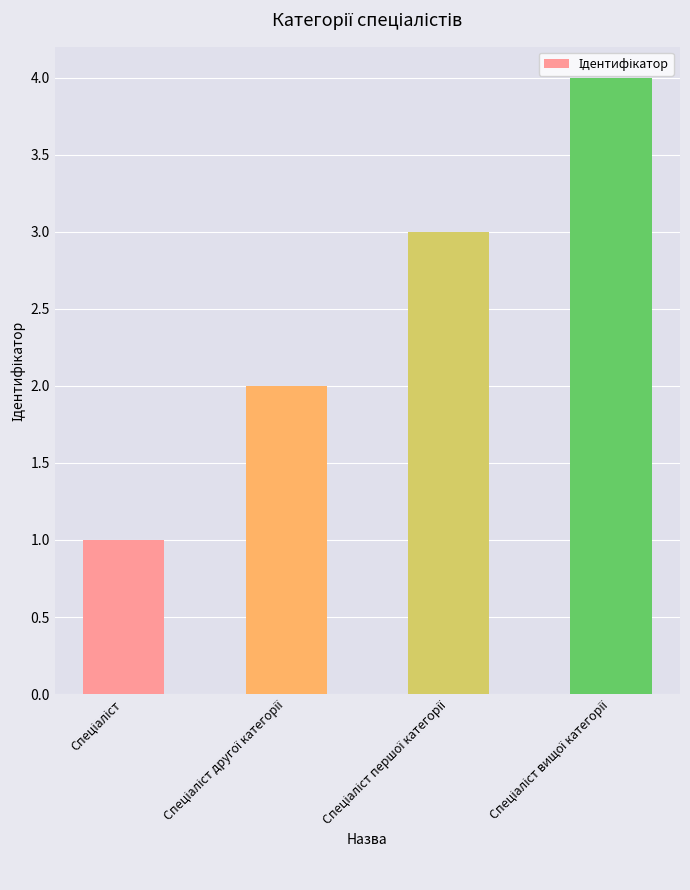

What is the sum of all values?

10